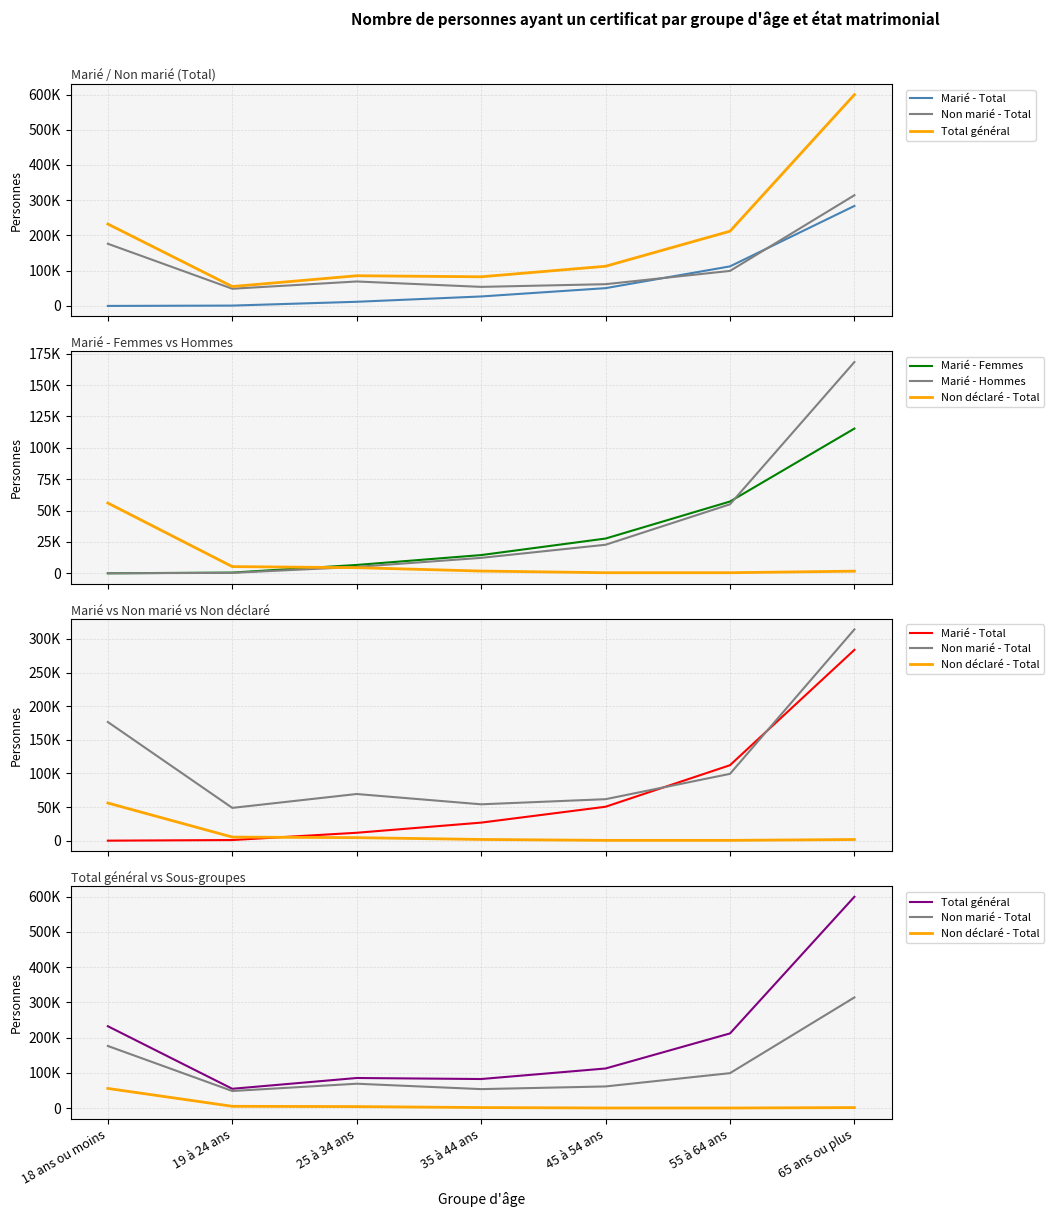

What is the maximum value for Marié - Hommes?

168360